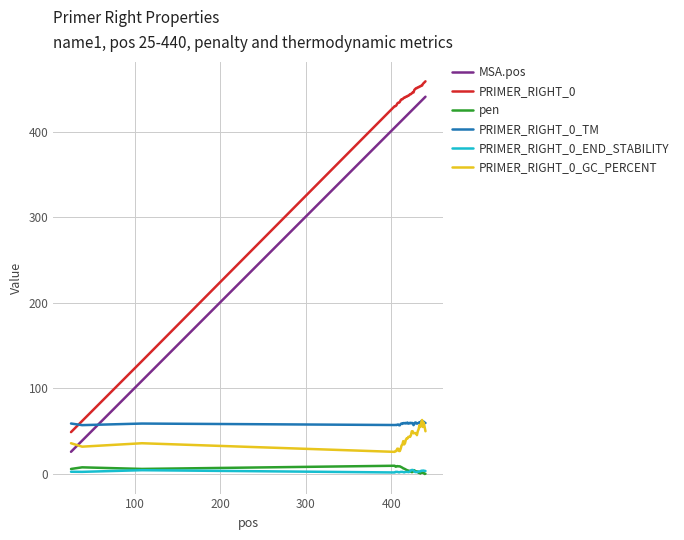

True or false: PRIMER_RIGHT_0_END_STABILITY and PRIMER_RIGHT_0_GC_PERCENT cross at least once.

False